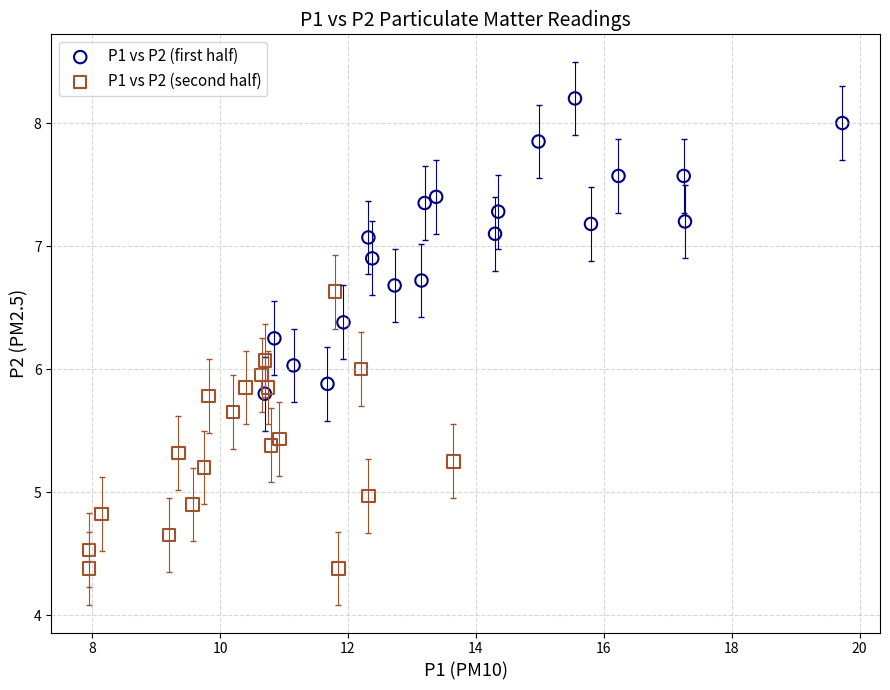

Which series contains the lowest Y value?

P1 vs P2 (second half)